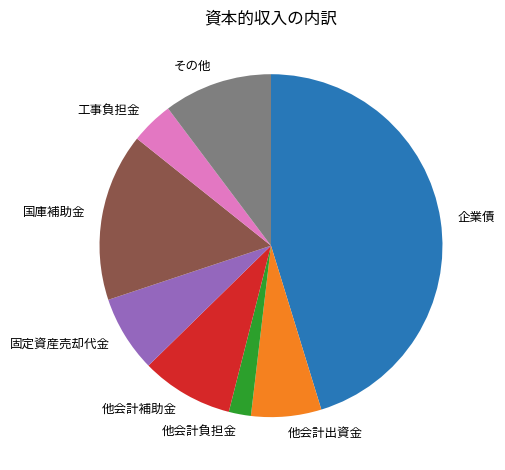

Which category has the biggest portion of the pie?

企業債